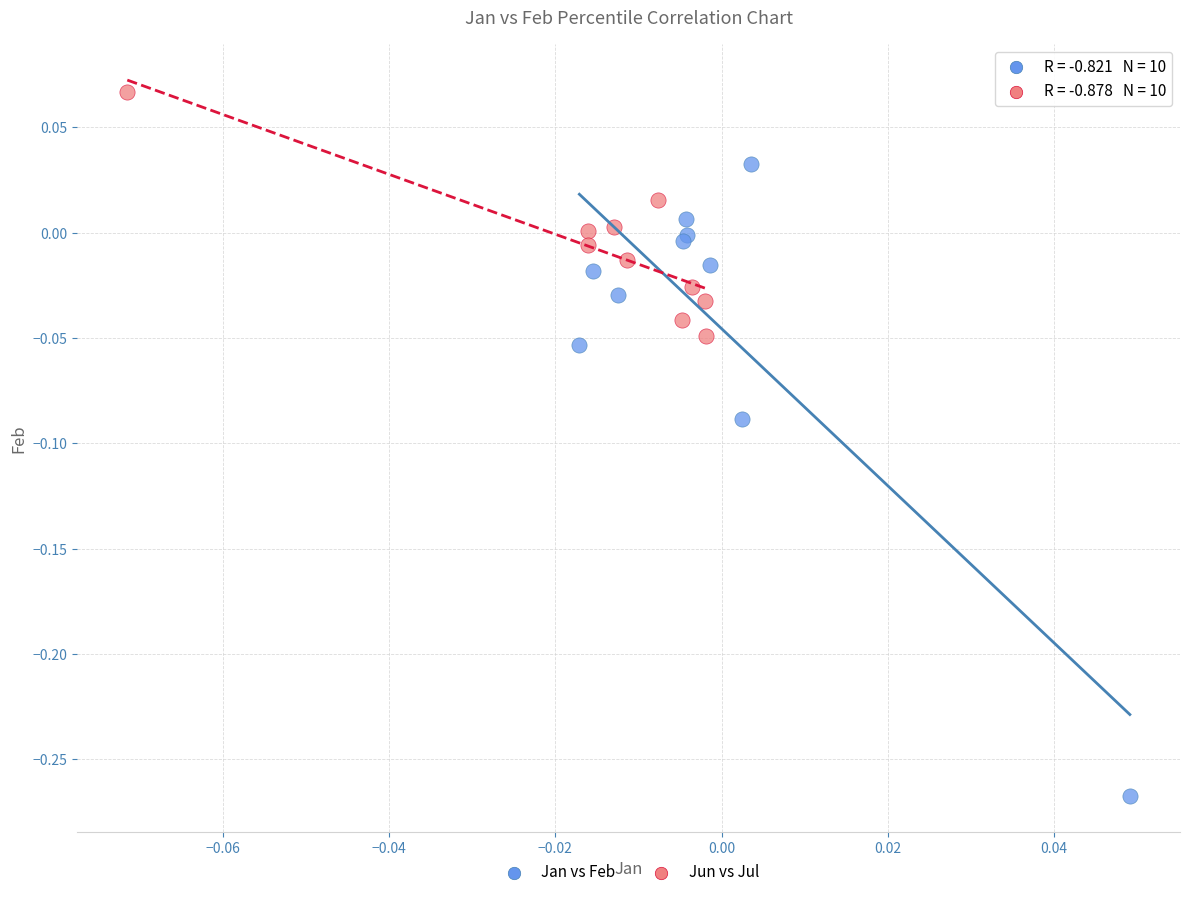

Which series contains the lowest Y value?

Jan vs Feb